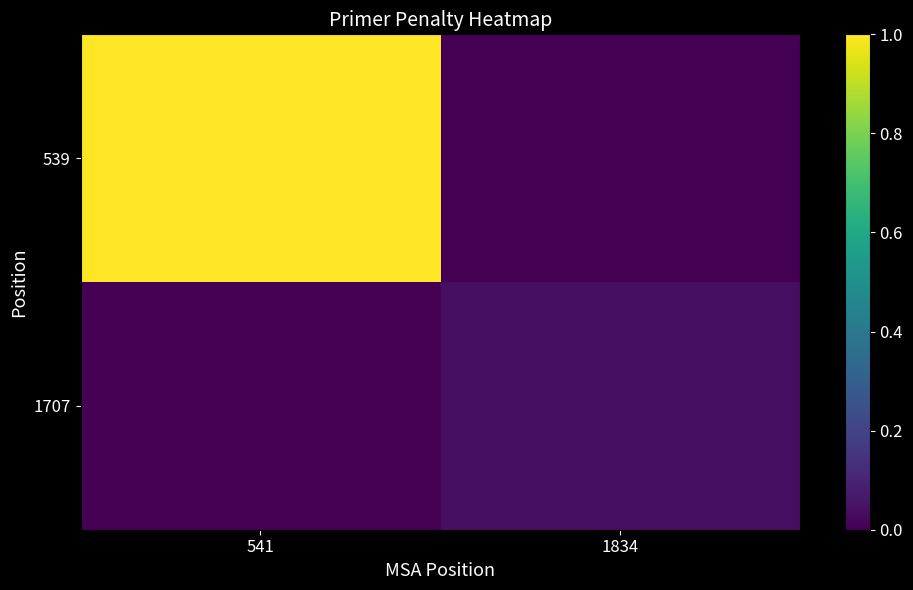

How many distinct data groups are displayed?

2